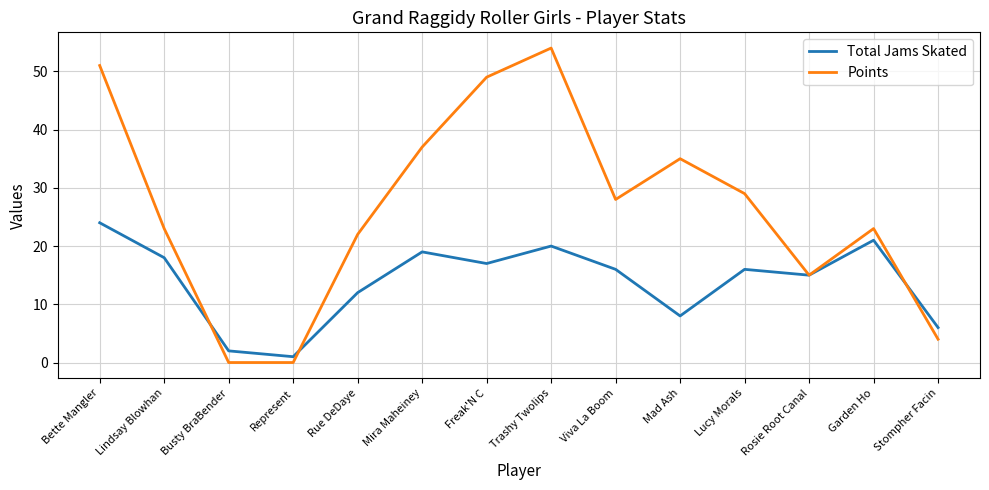

Where does the Points series first go above 28?

Bette Mangler